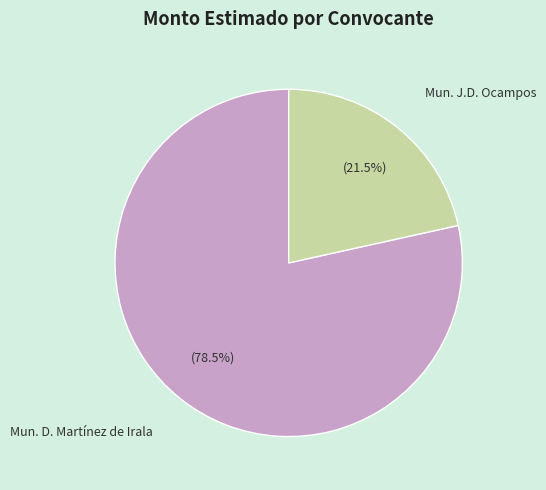

Between Mun. D. Martínez de Irala and Mun. J.D. Ocampos, which is larger?

Mun. D. Martínez de Irala